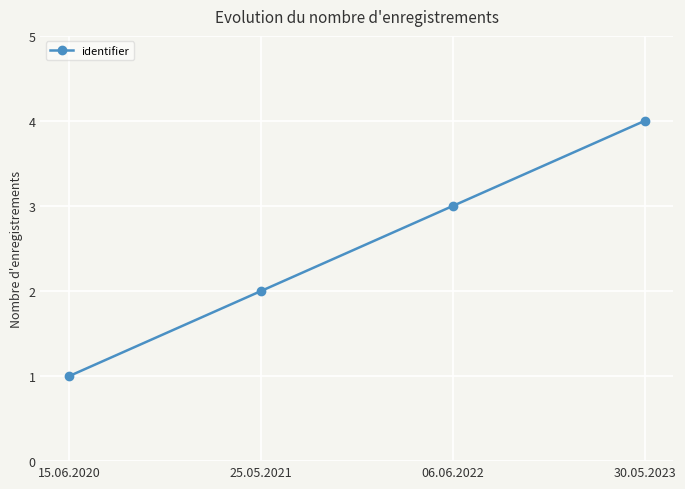

Rank the categories by value from lowest to highest.

15.06.2020, 25.05.2021, 06.06.2022, 30.05.2023